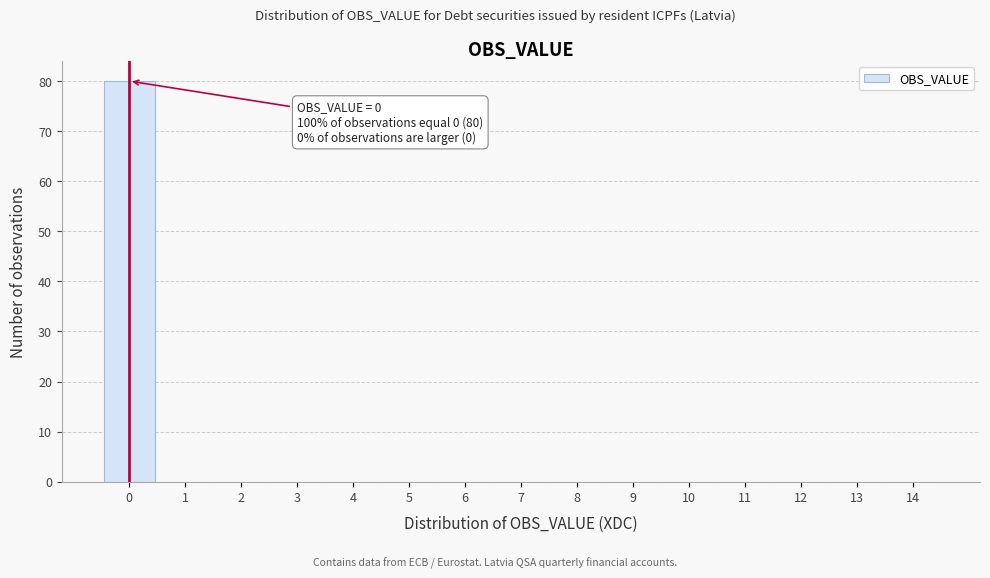

Over which range of the x-axis is the bar tallest?

-0.5 to 0.5